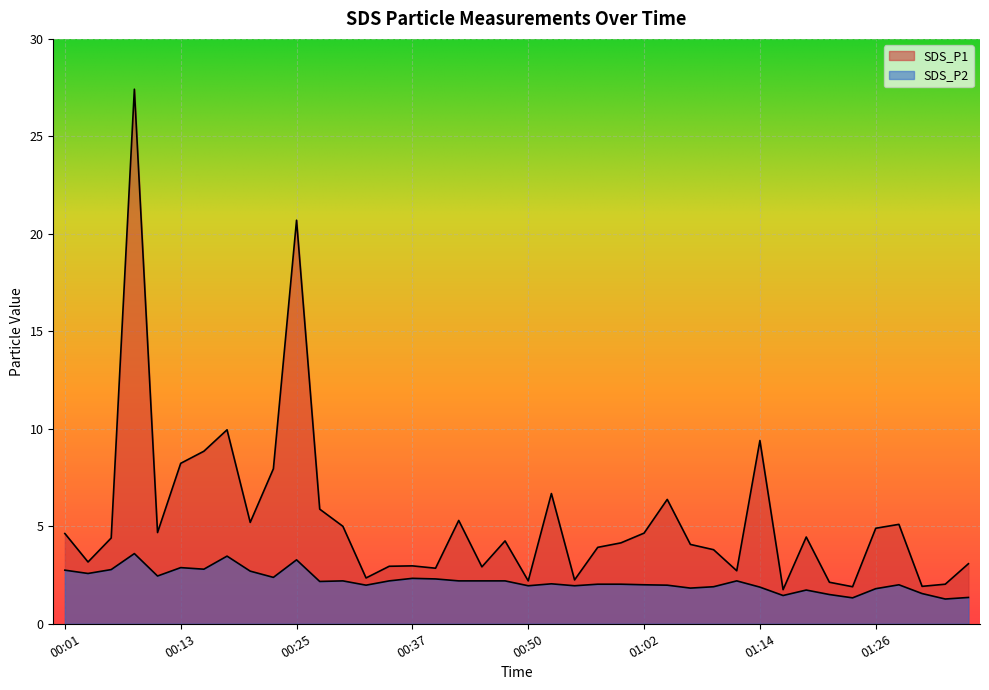

What is the value of the SDS_P1 point at the 4th from the left?

27.4